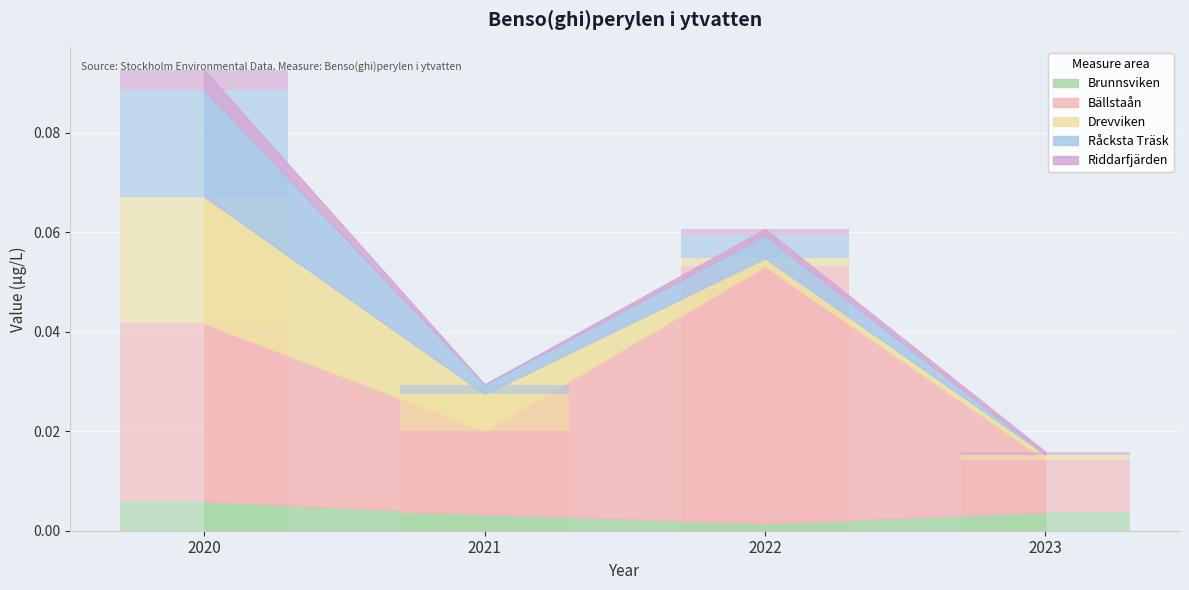

Reading left to right, what are all the values shown in this chart?

Brunnsviken: 2020=0.0	2021=0.0	2022=0.0	2023=0.0
Bällstaån: 2020=0.0	2021=0.0	2022=0.1	2023=0.0
Drevviken: 2020=0.0	2021=0.0	2022=0.0	2023=0.0
Råcksta Träsk: 2020=0.0	2021=0.0	2022=0.0	2023=0.0
Riddarfjärden: 2020=0.0	2021=0.0	2022=0.0	2023=0.0